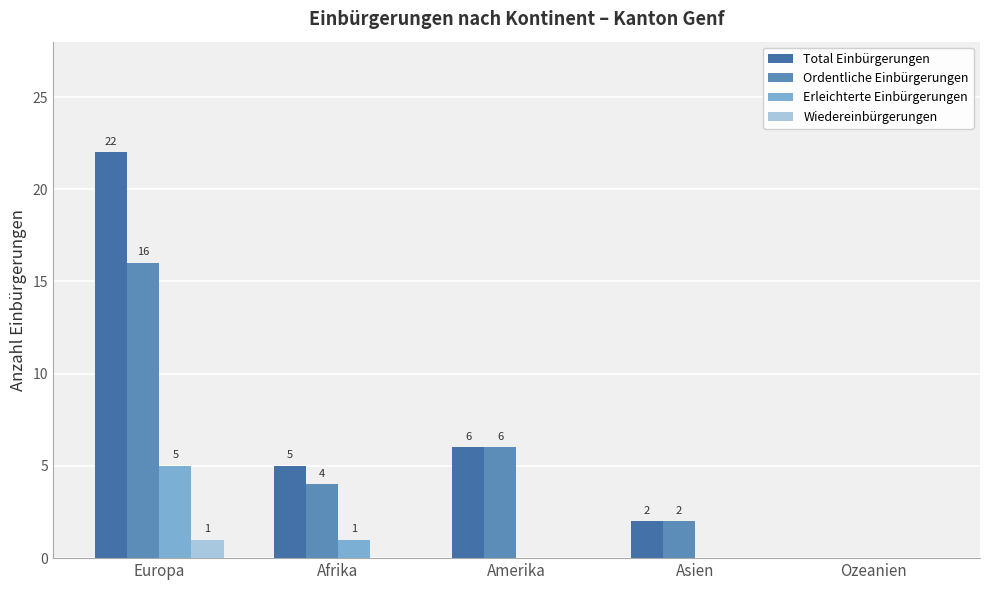

List the series in order of their peak value, highest first.

Total Einbürgerungen, Ordentliche Einbürgerungen, Erleichterte Einbürgerungen, Wiedereinbürgerungen